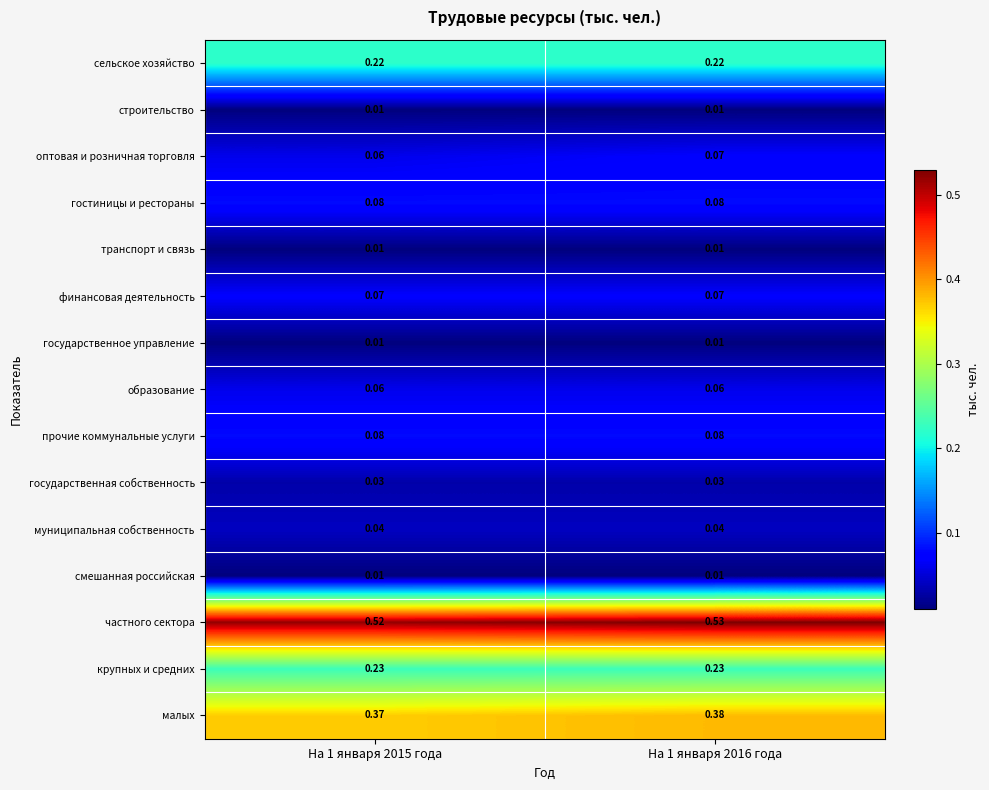

Which series has the largest total across all categories?

частного сектора